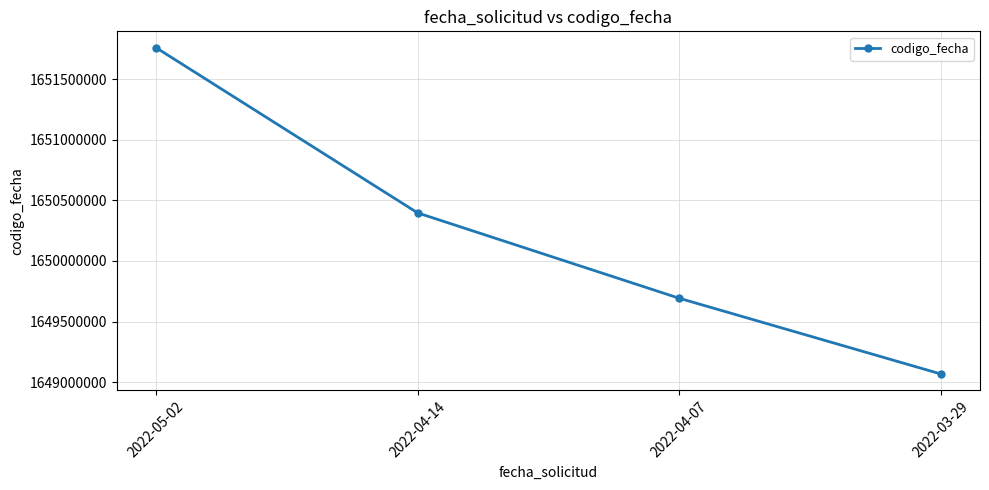

What position from the left is 2022-04-07?

3